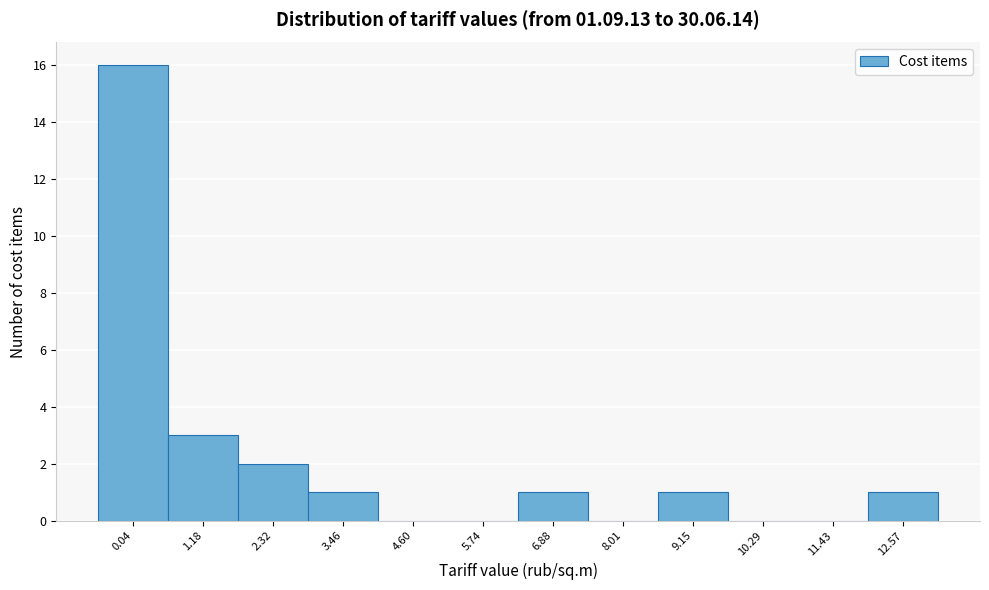

Reading left to right, extract all data points from this chart.

0.04=16	1.18=3	2.32=2	3.46=1	4.60=0	5.74=0	6.88=1	8.01=0	9.15=1	10.29=0	11.43=0	12.57=1